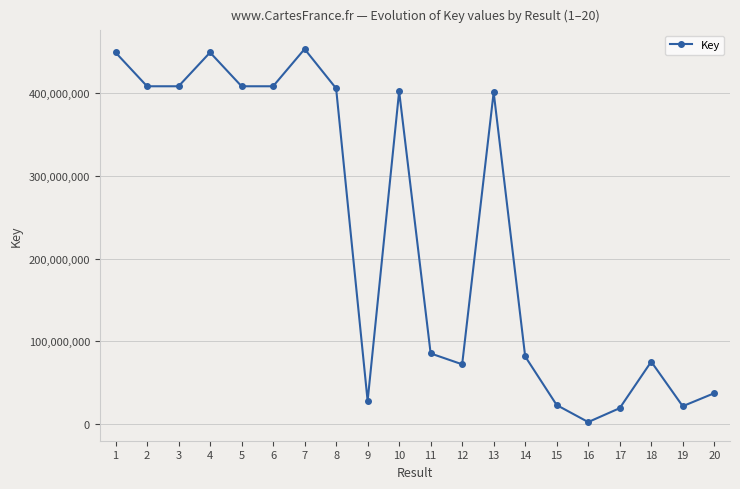

How many interior local valleys (lower than both neighbors) does the data have?

6